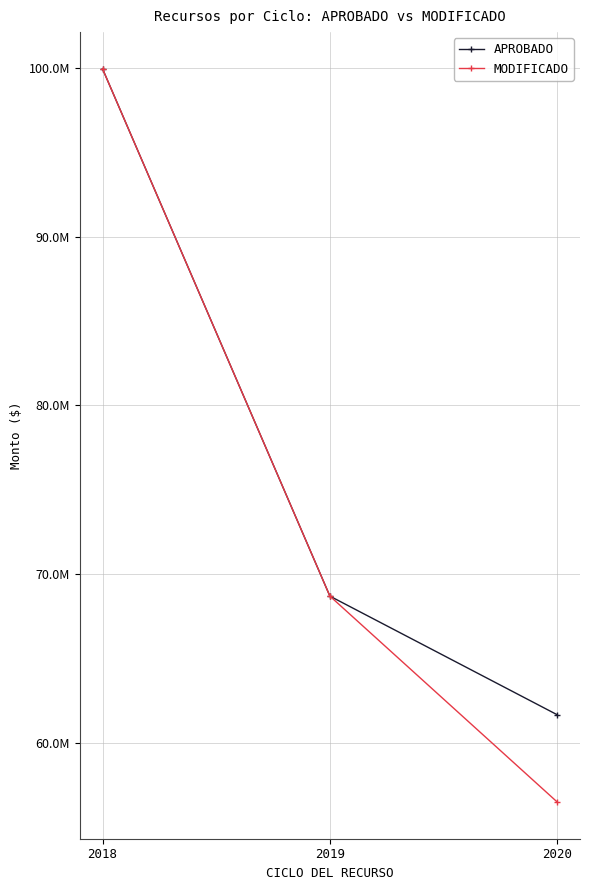

What is the minimum value shown in the chart?

56473555.4